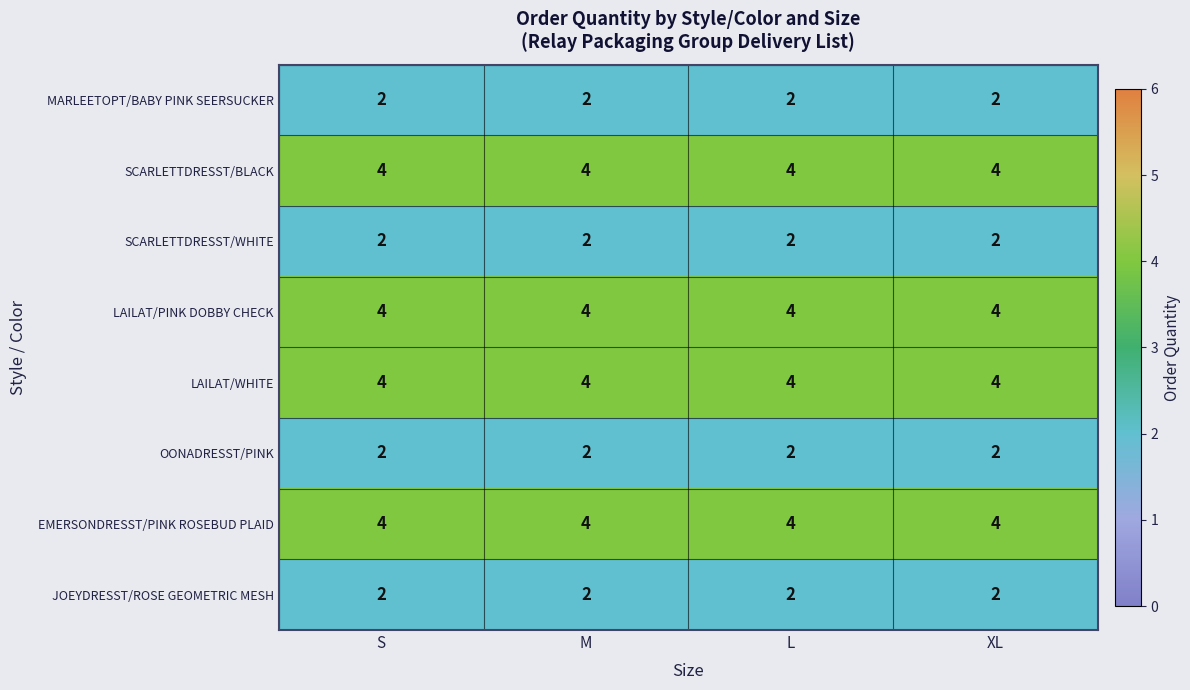

What is the sum of the LAILAT/WHITE values at L and M?

8